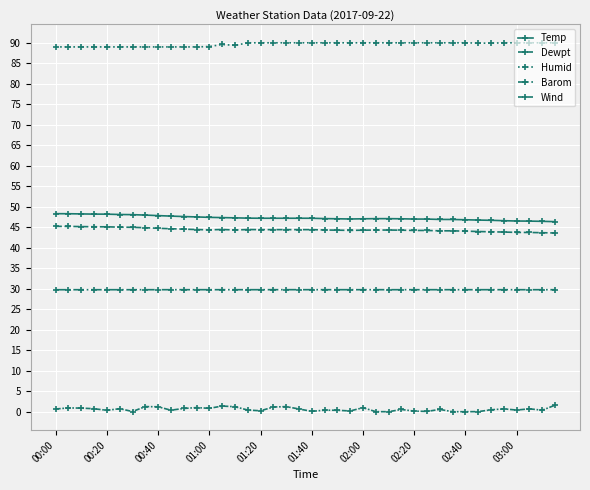

How many data points does each series have?

40